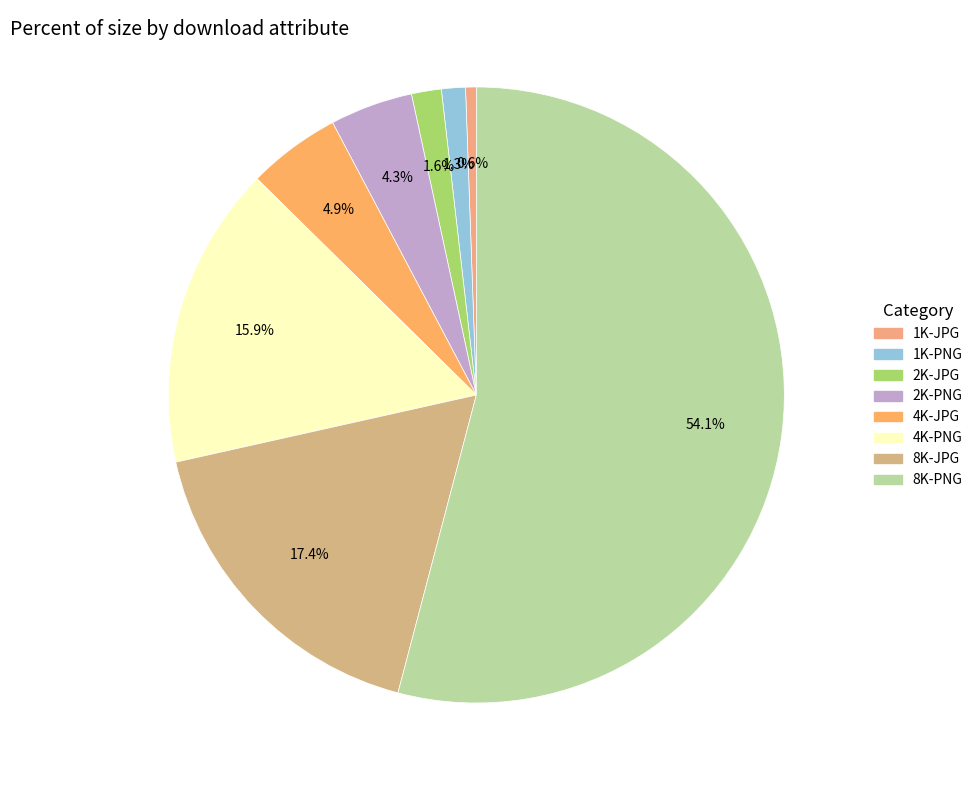

Count the number of slices in the pie.

8